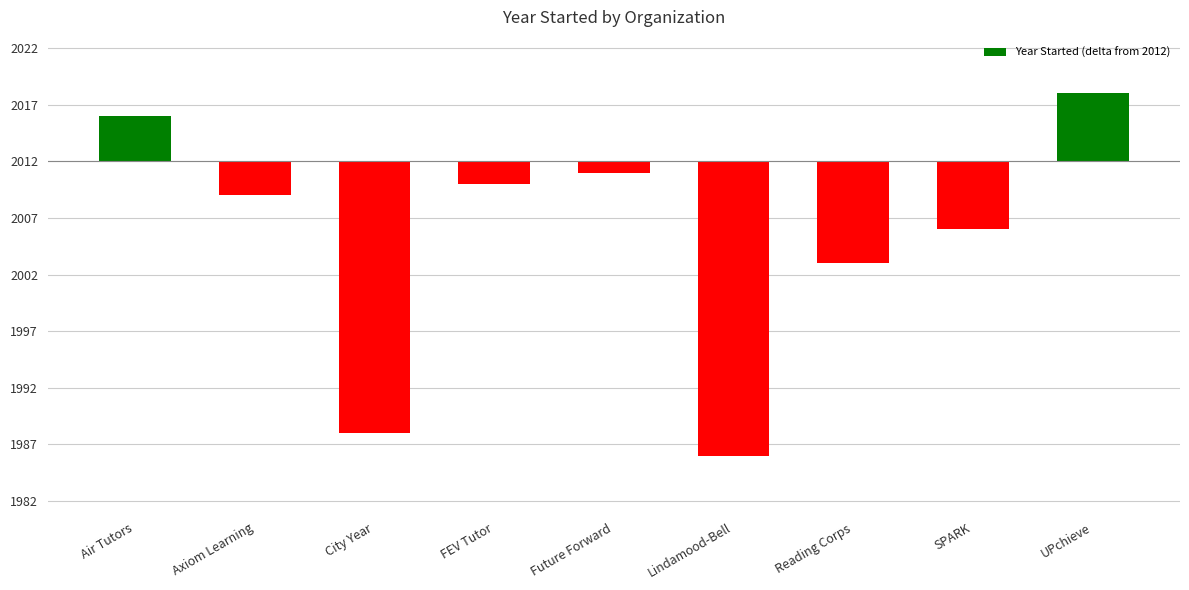

What is the sum of the values at Lindamood-Bell and City Year?

-50